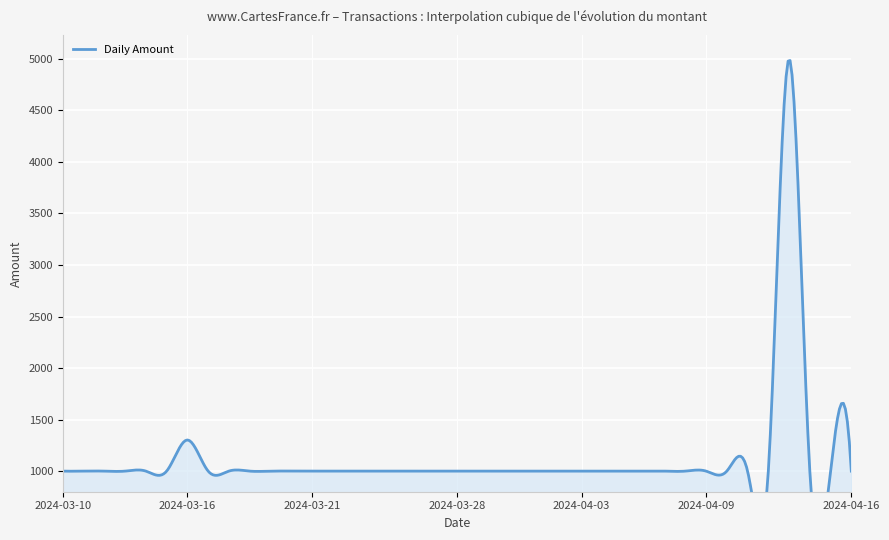

How many interior local peaks (higher than both neighbors) does the data have?

2